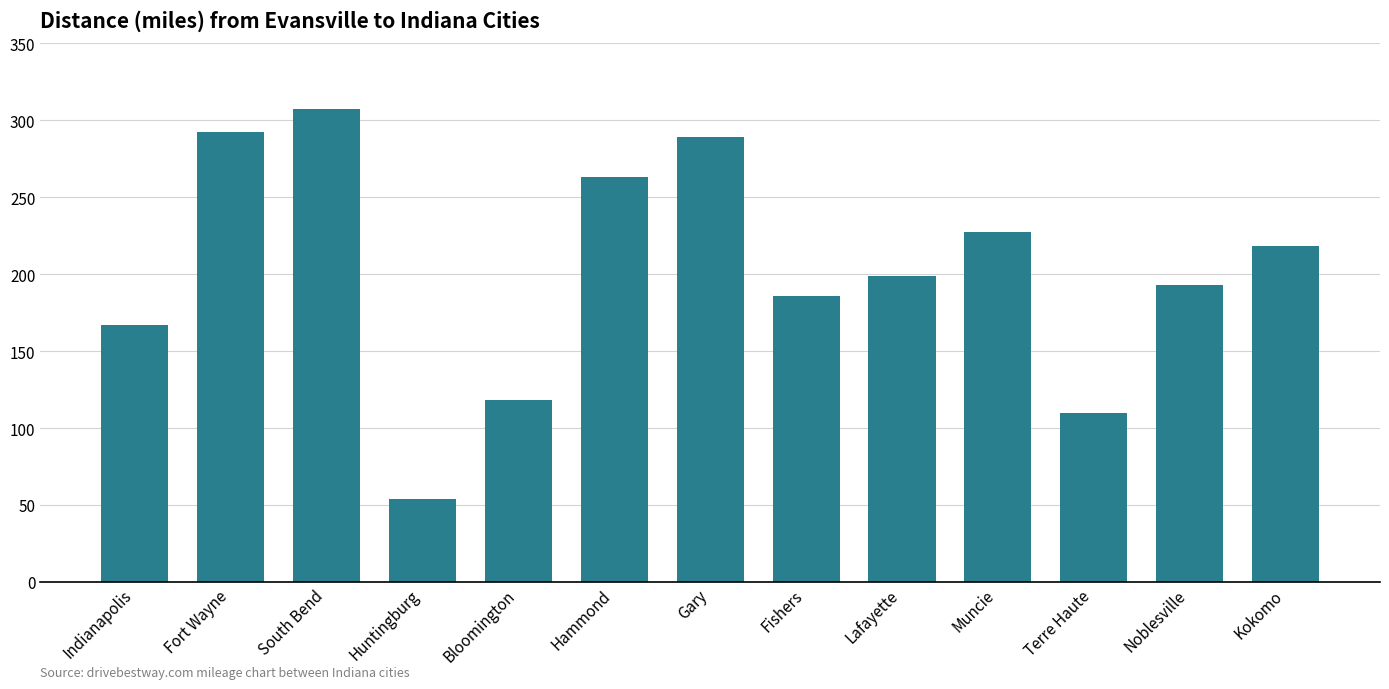

What is the change in value from Indianapolis to Muncie?

+60